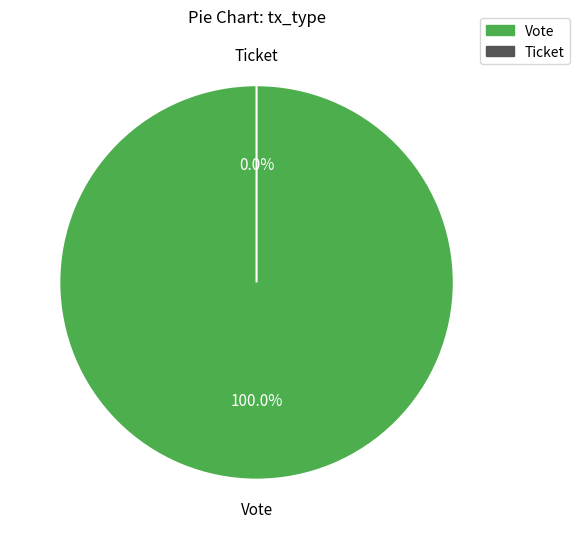

Is it true that Ticket is 11% of the pie?

False